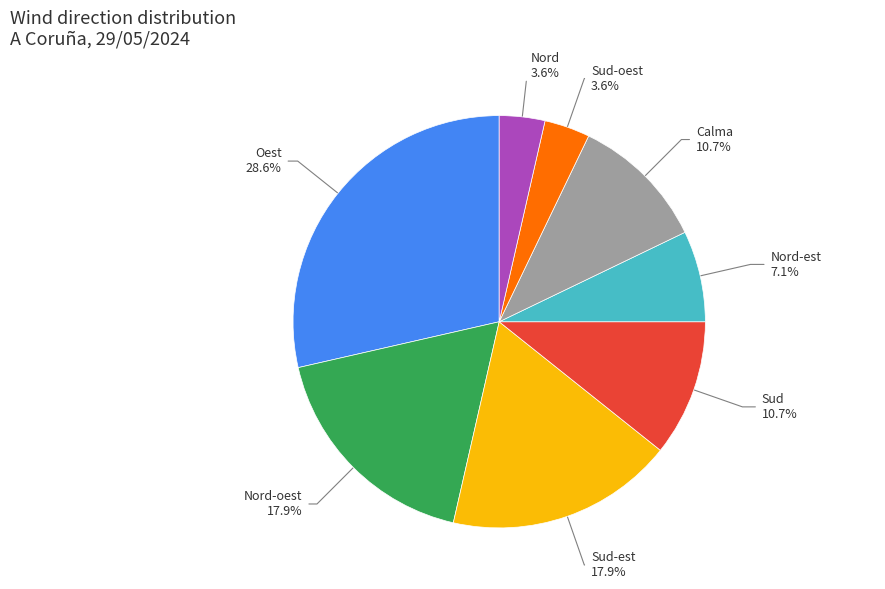

What percentage is the Calma slice, to the nearest percent?

11%